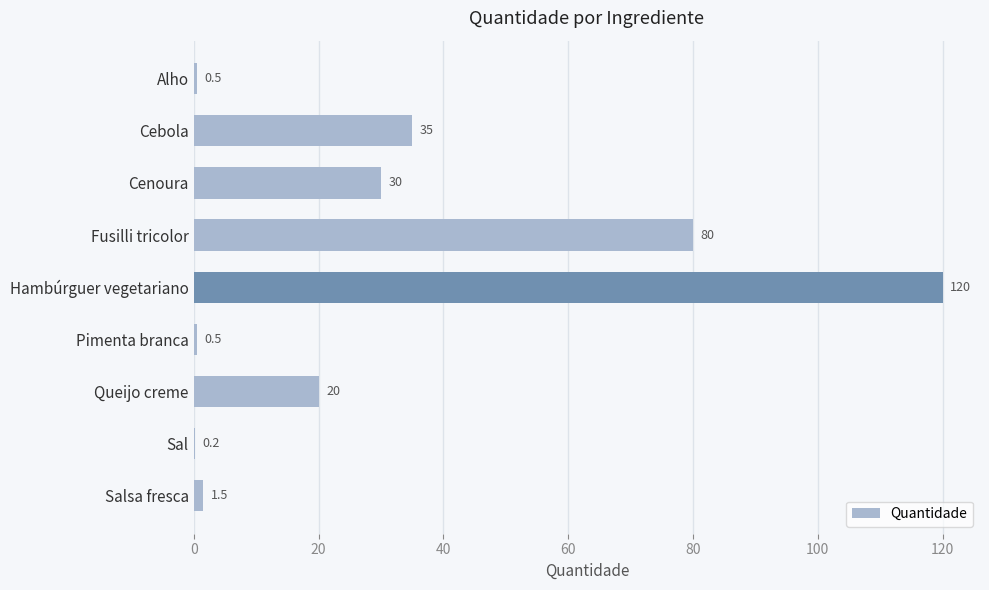

Between Alho and Cebola, which is larger?

Cebola